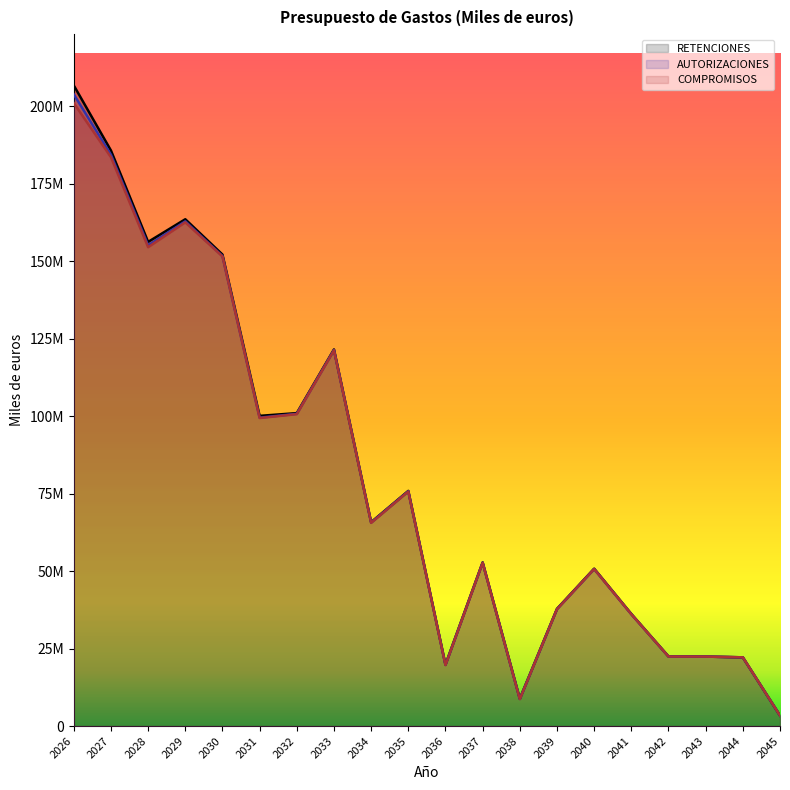

Is the value of RETENCIONES at 2032 greater than the value of COMPROMISOS at 2038?

Yes